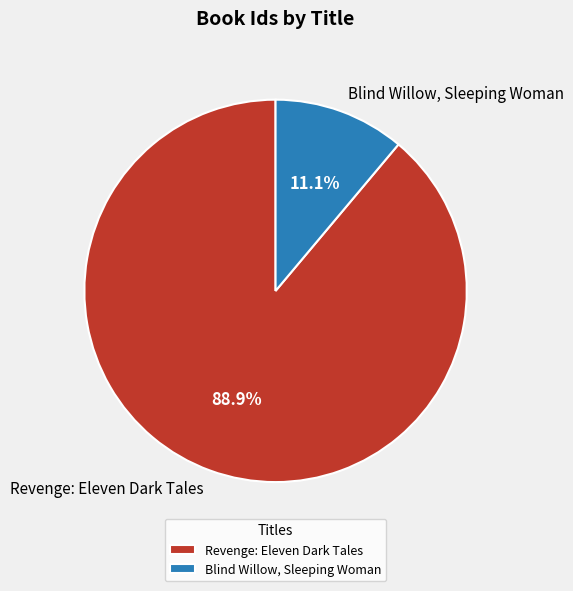

Which has a higher value, Revenge: Eleven Dark Tales or Blind Willow, Sleeping Woman?

Revenge: Eleven Dark Tales